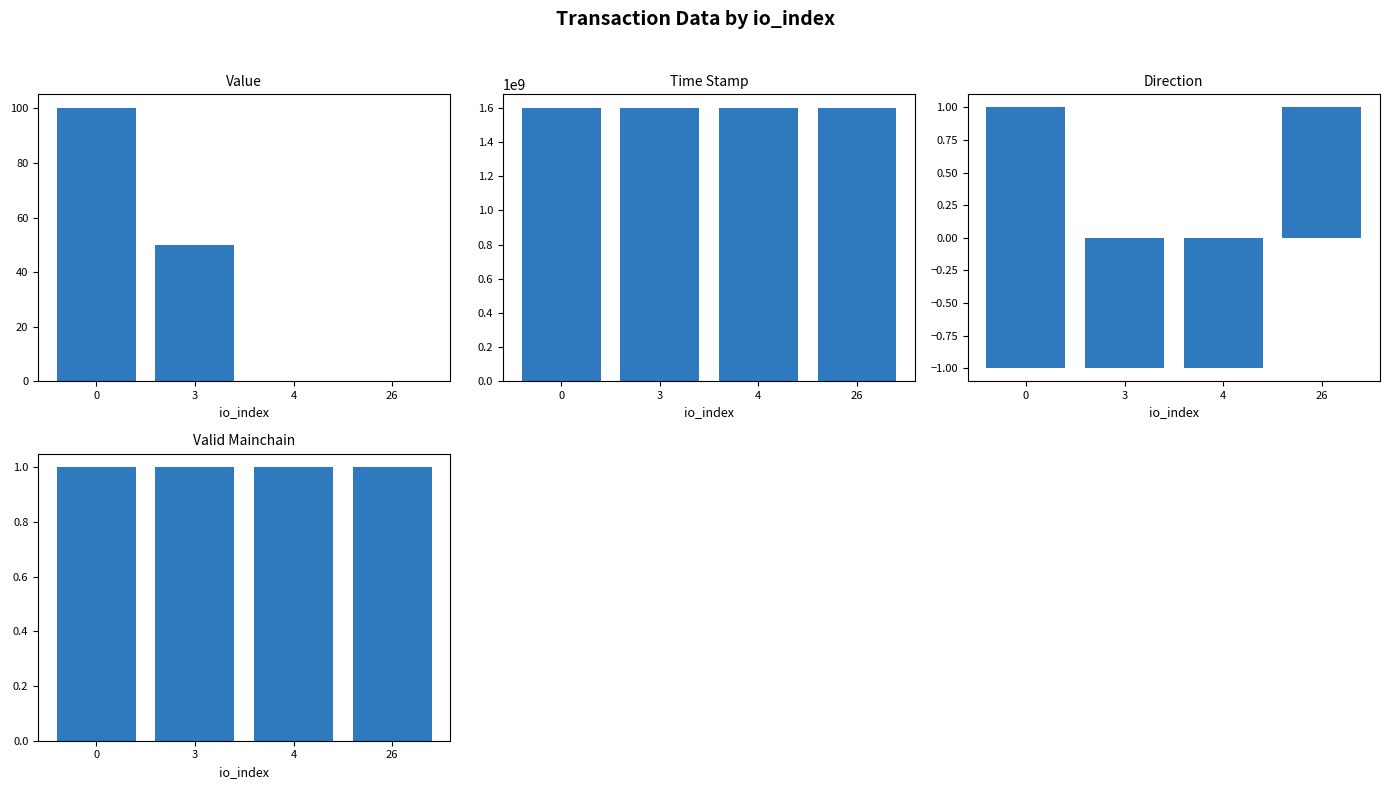

The valid_mainchain series shows 0.3 at 3. True or false?

False